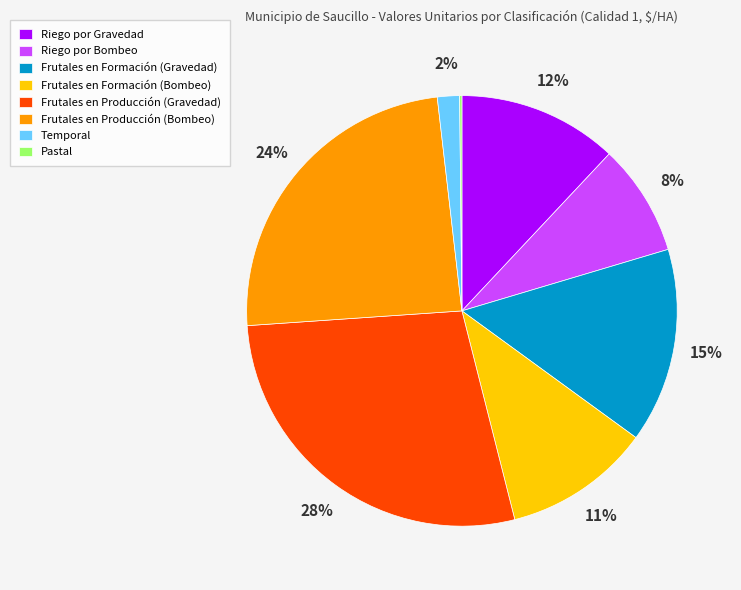

True or false: Frutales en Producción (Bombeo) accounts for 15% of the total.

False